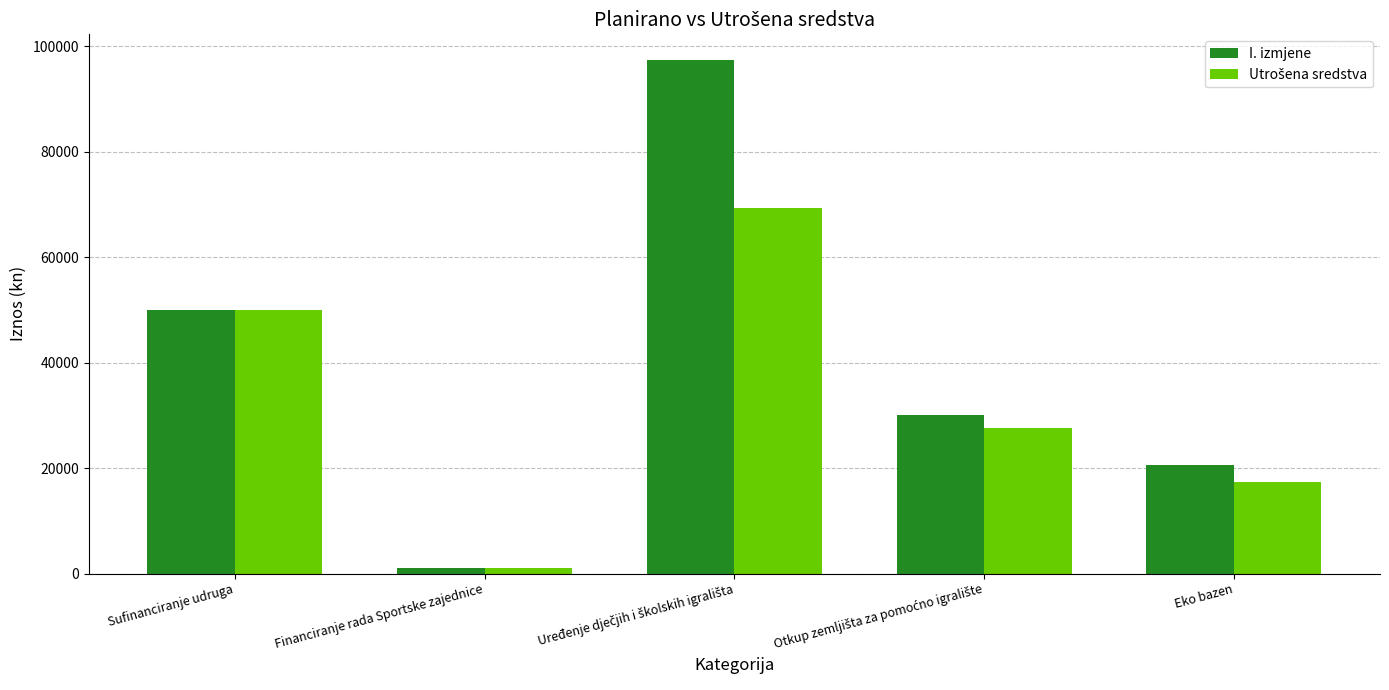

Which series has the largest range (max minus min)?

I. izmjene